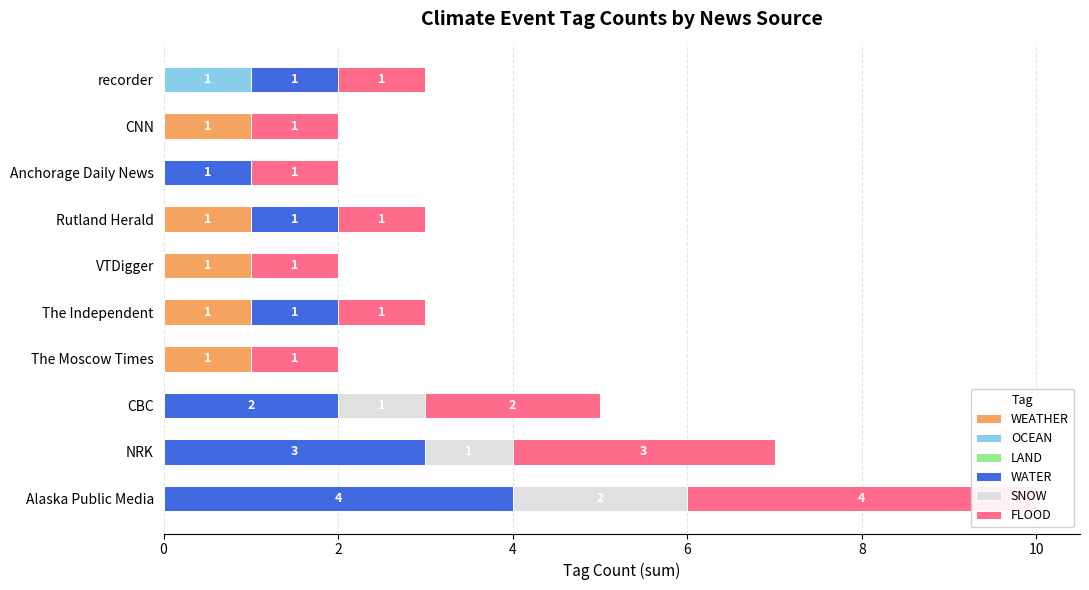

Reading left to right, transcribe all the data shown in this chart.

WEATHER: 0.0	0.0	0.0	1.0	1.0	1.0	1.0	0.0	1.0	0.0
OCEAN: 0.0	0.0	0.0	0.0	0.0	0.0	0.0	0.0	0.0	1.0
LAND: 0.6	0.6	0.6	0.6	0.6	0.6	0.6	0.6	0.6	0.6
WATER: 4.0	3.0	2.0	0.0	1.0	0.0	1.0	1.0	0.0	1.0
SNOW: 2.0	1.0	1.0	0.0	0.0	0.0	0.0	0.0	0.0	0.0
FLOOD: 4.0	3.0	2.0	1.0	1.0	1.0	1.0	1.0	1.0	1.0